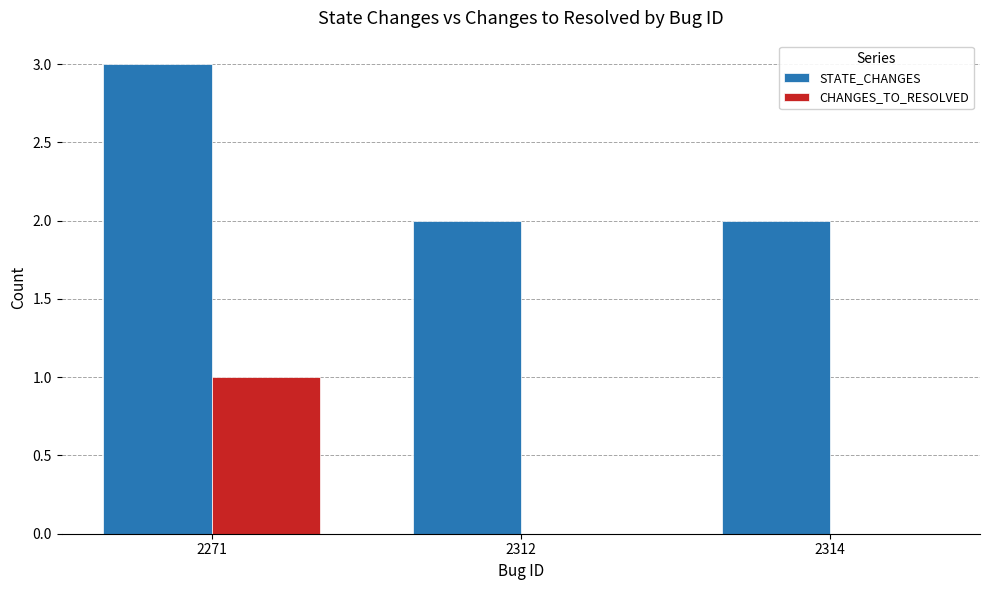

Is it true that CHANGES_TO_RESOLVED equals 2 at 2271?

False